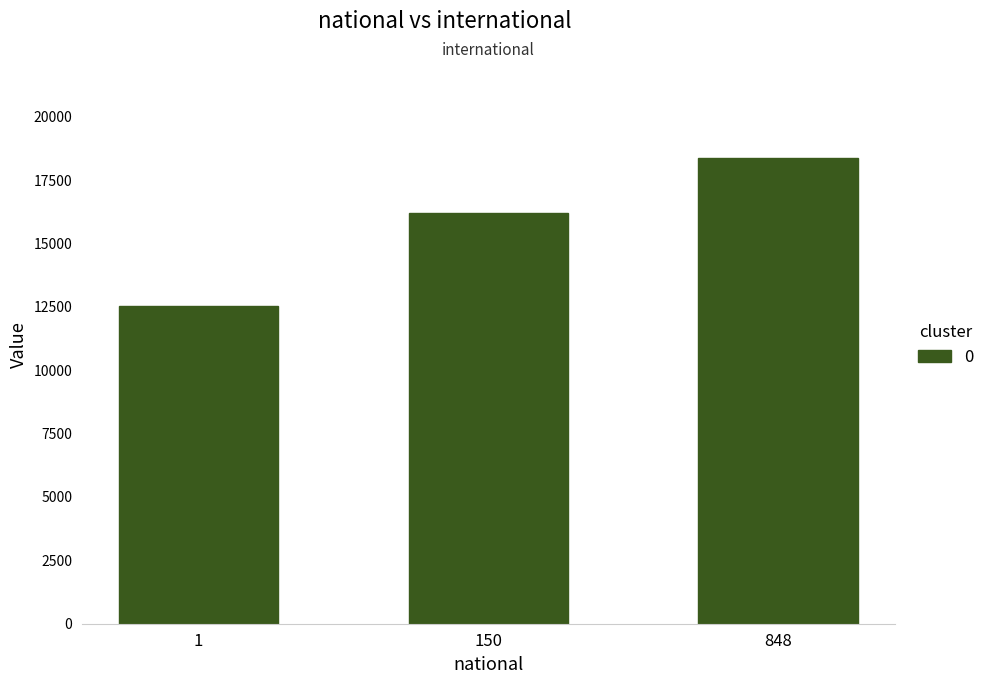

What is the sum of the values at 1 and 848?

30924